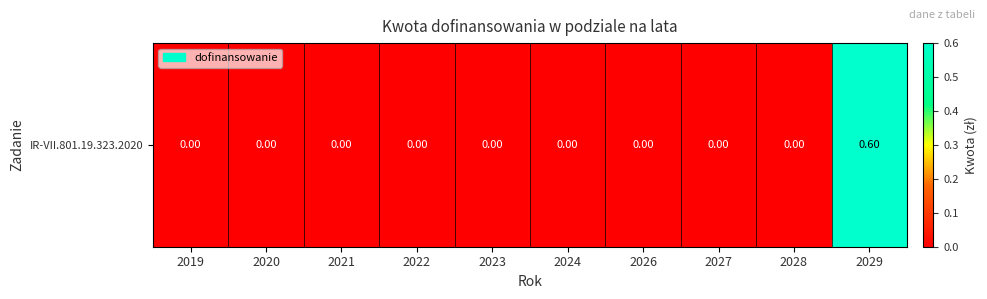

Rank the categories by value from lowest to highest.

2019, 2020, 2021, 2022, 2023, 2024, 2026, 2027, 2028, 2029